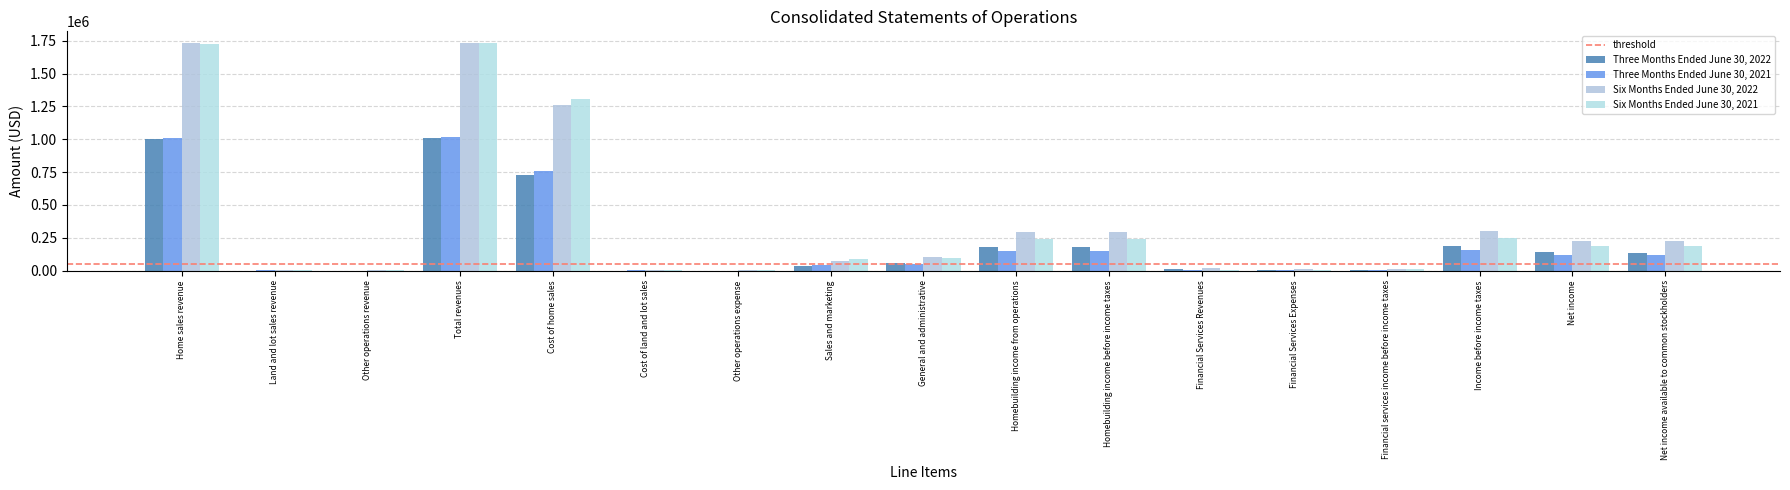

What is the greatest value displayed?

1734244